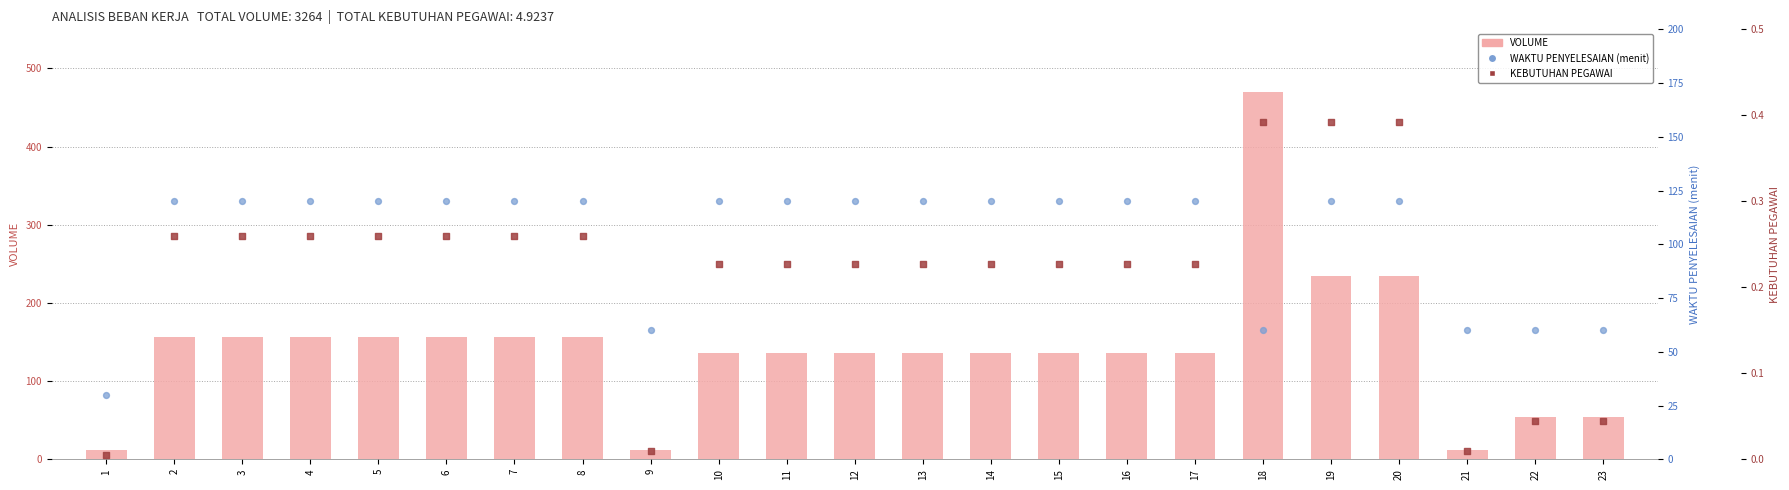

At how many categories does at least one series exceed 450?

1